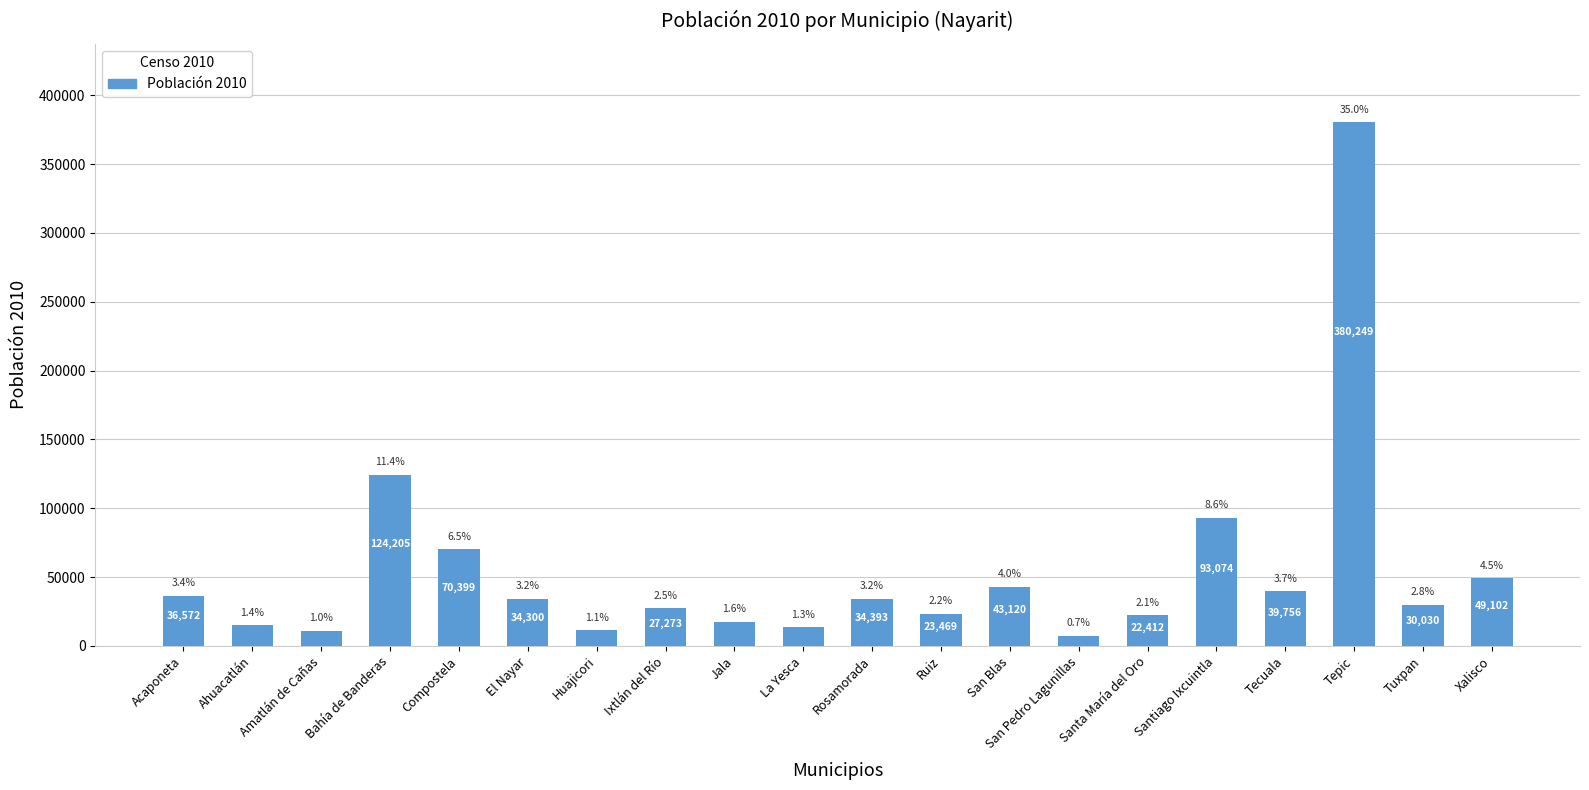

Reading right to left, list all the values displayed in this chart.

Xalisco=49102	Tuxpan=30030	Tepic=380249	Tecuala=39756	Santiago Ixcuintla=93074	Santa María del Oro=22412	San Pedro Lagunillas=7510	San Blas=43120	Ruiz=23469	Rosamorada=34393	La Yesca=13600	Jala=17698	Ixtlán del Río=27273	Huajicori=11400	El Nayar=34300	Compostela=70399	Bahía de Banderas=124205	Amatlán de Cañas=11188	Ahuacatlán=15229	Acaponeta=36572